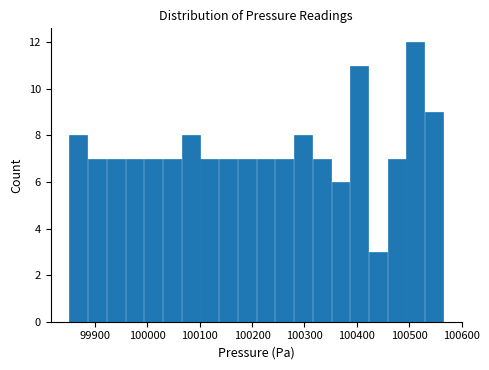

Read against the x-axis, roughly where is the centre of the tallest bar?

100510